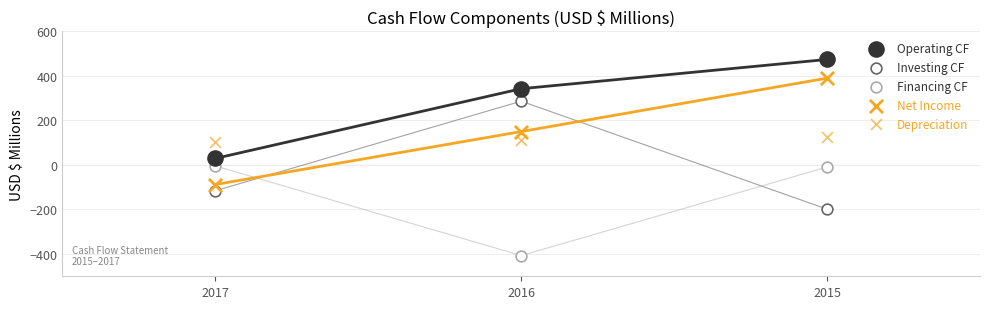

How many data points are displayed?

15